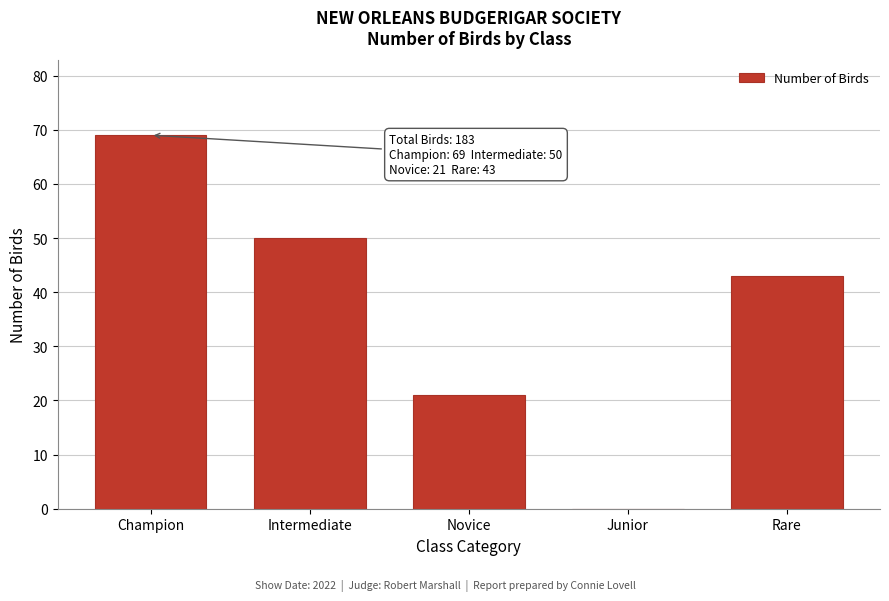

Reading right to left, what are all the values shown in this chart?

Rare=43	Junior=0	Novice=21	Intermediate=50	Champion=69